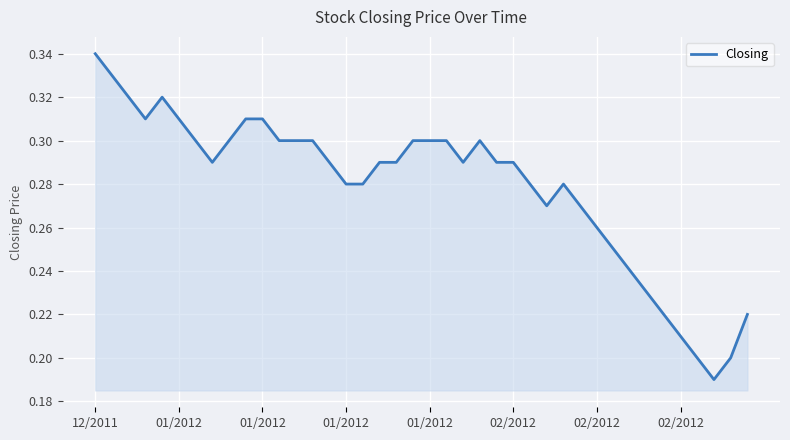

Is this an area chart (filled region under the line)?

Yes